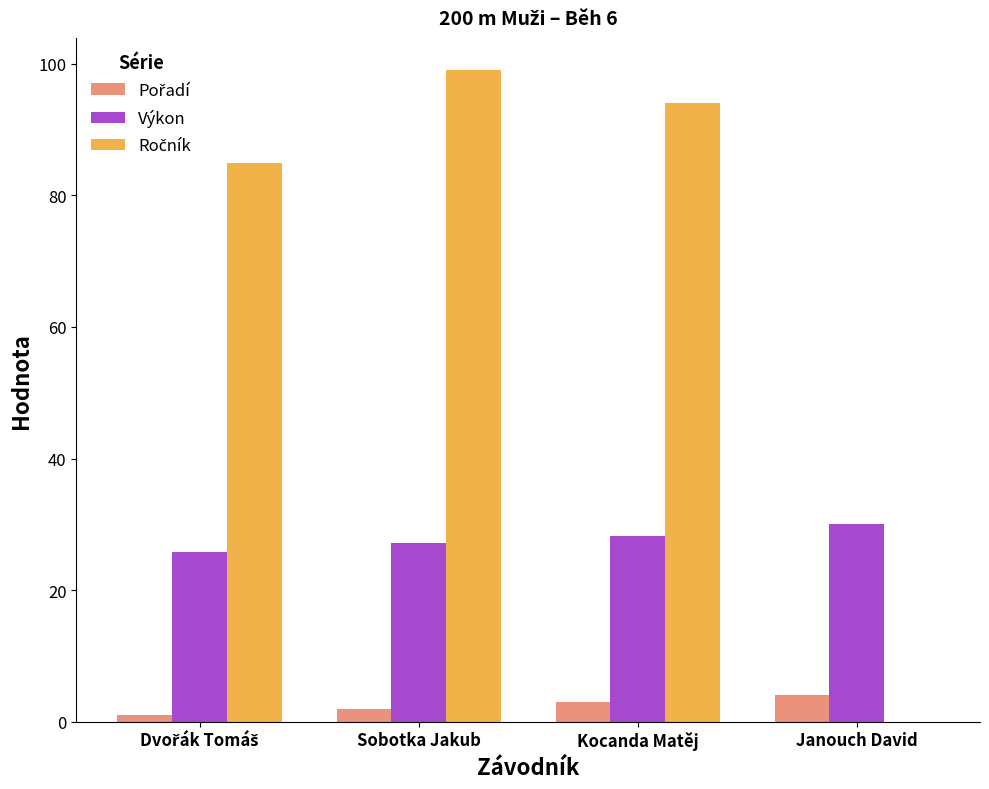

How many distinct data groups are displayed?

3